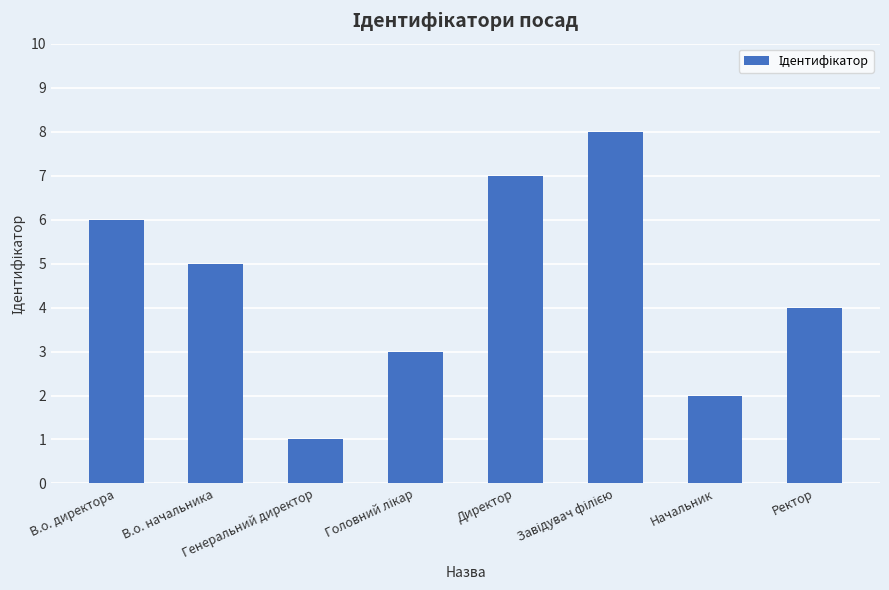

How many values are between 3 and 7?

5